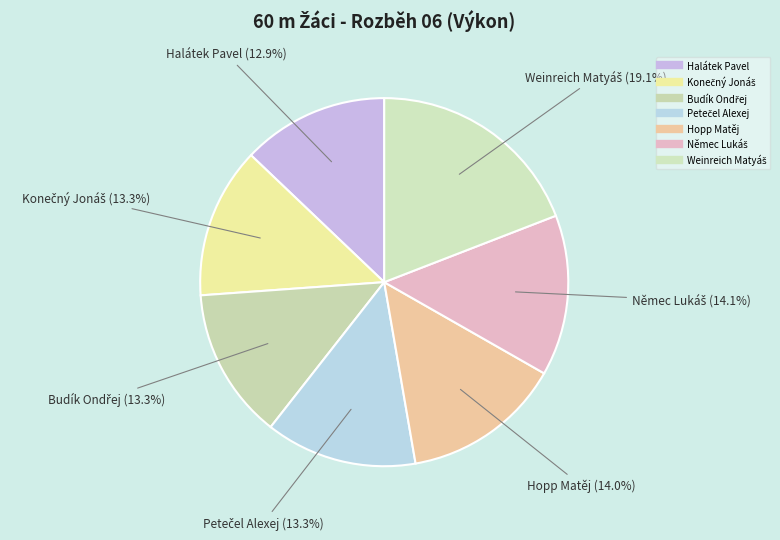

Which category has the biggest portion of the pie?

Weinreich Matyáš